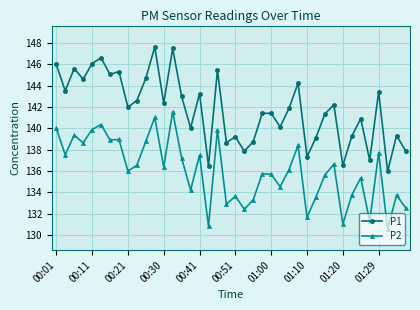

Which series has the largest total across all categories?

P1